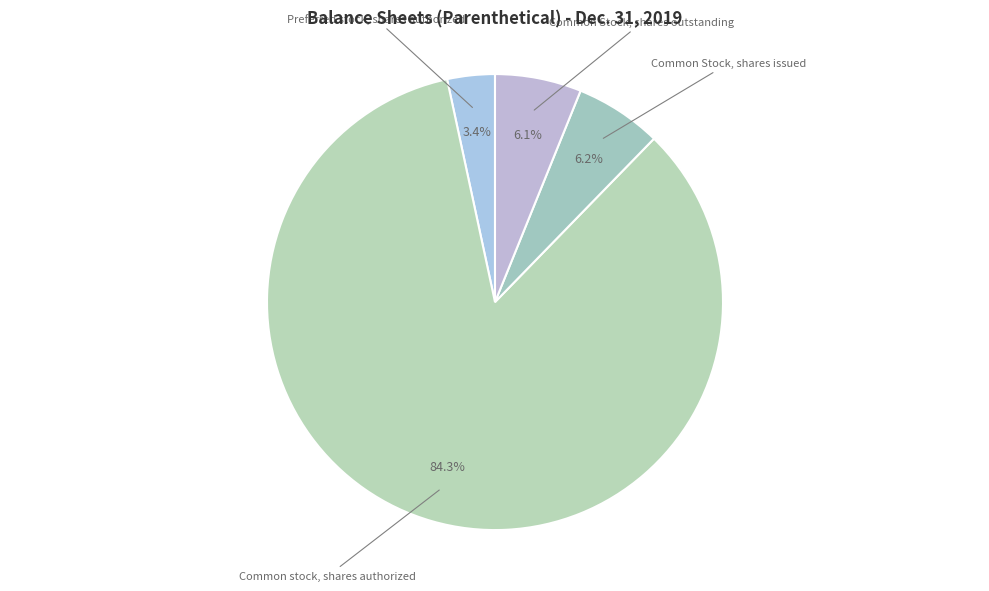

How many segments does this pie chart have?

4